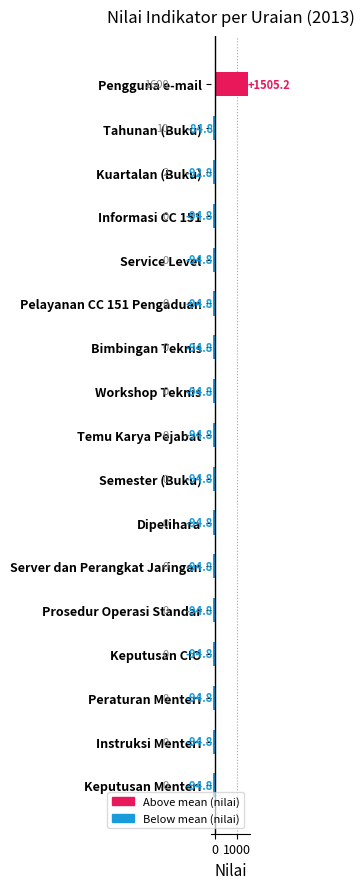

The chart shows a value of 2209.4 at Pengguna e-mail. True or false?

False